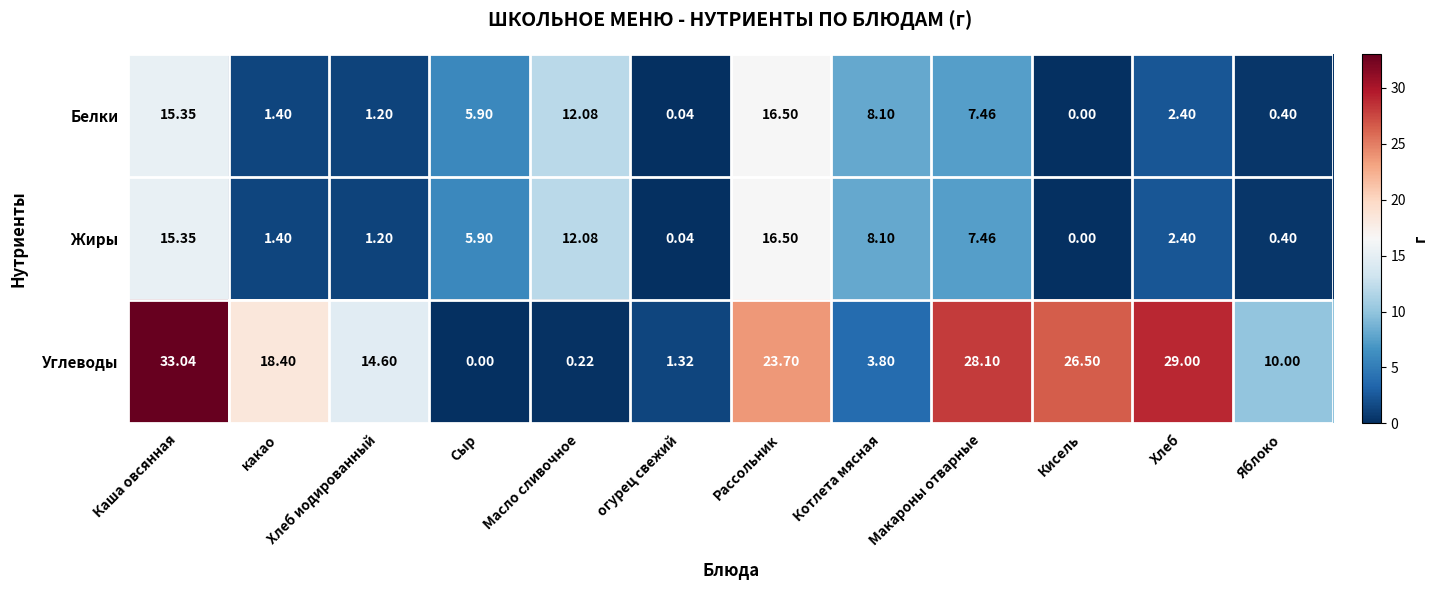

At which label is Белки closest to 8?

Котлета мясная